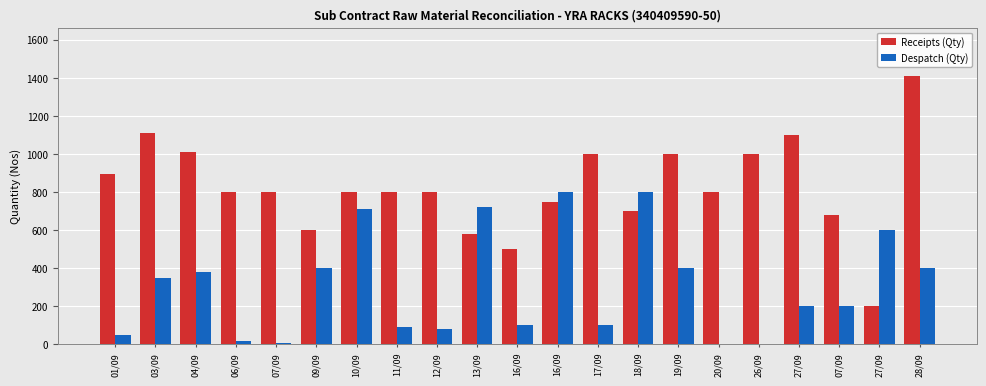

Which has a higher value, 26/09 or 10/09?

26/09